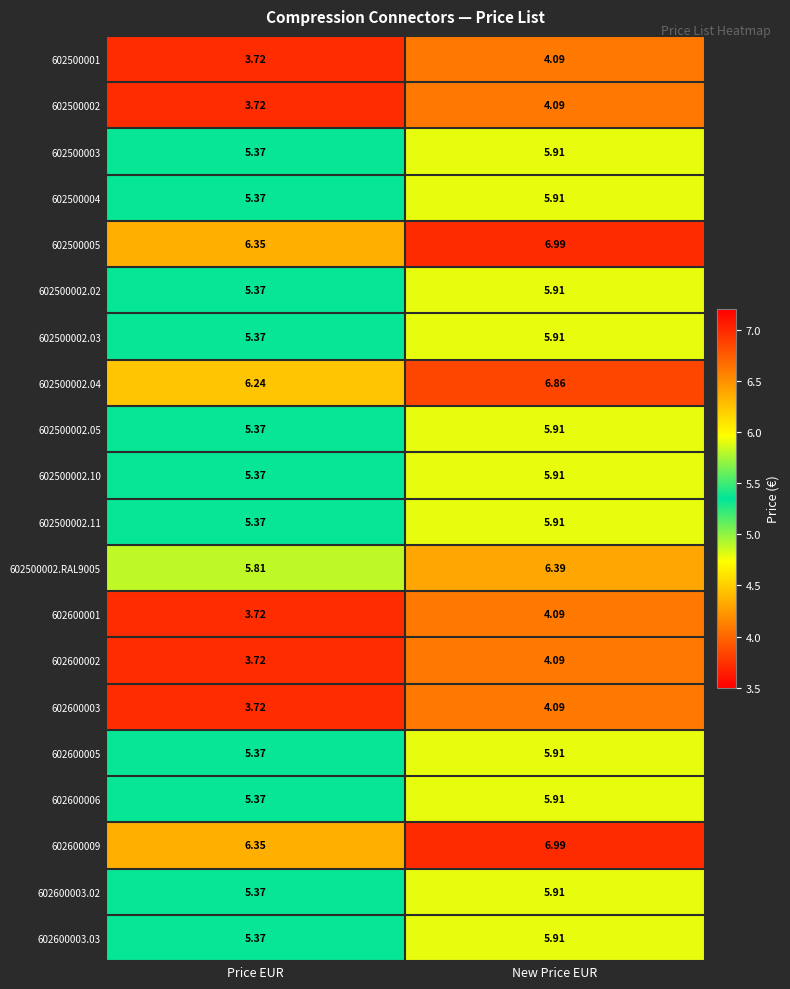

At how many categories does at least one series exceed 5?

2